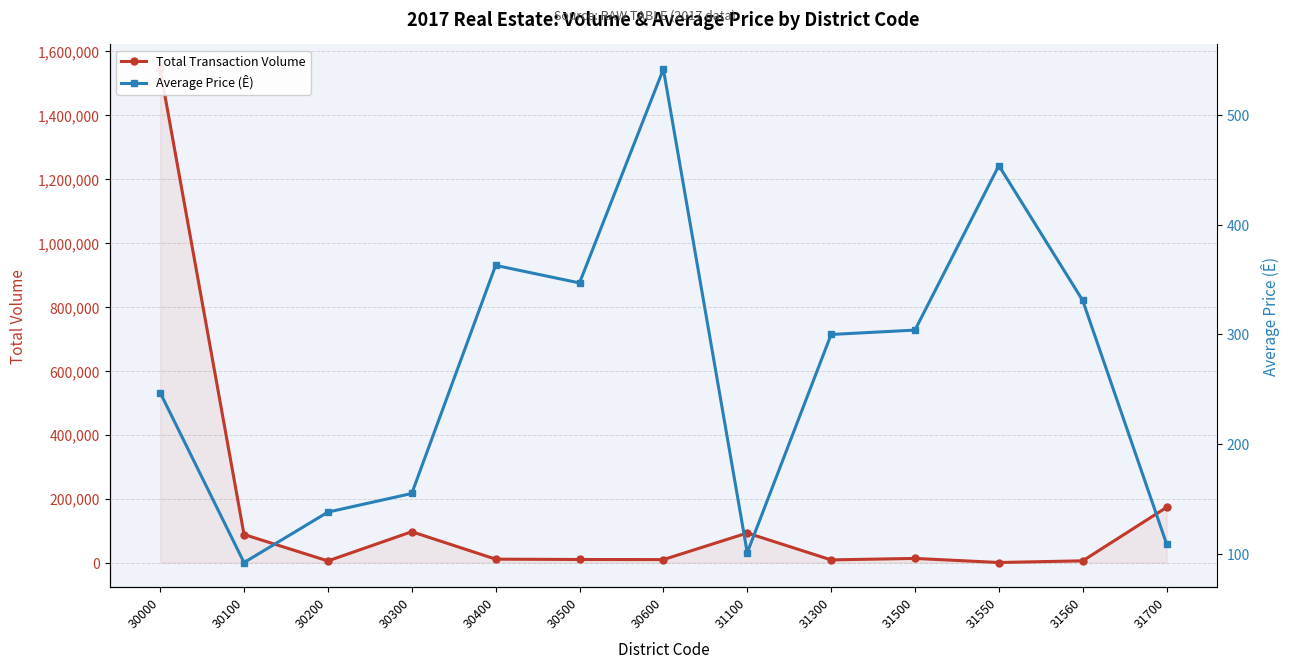

The value of Total Transaction Volume at 30400 is 5993. True or false?

False